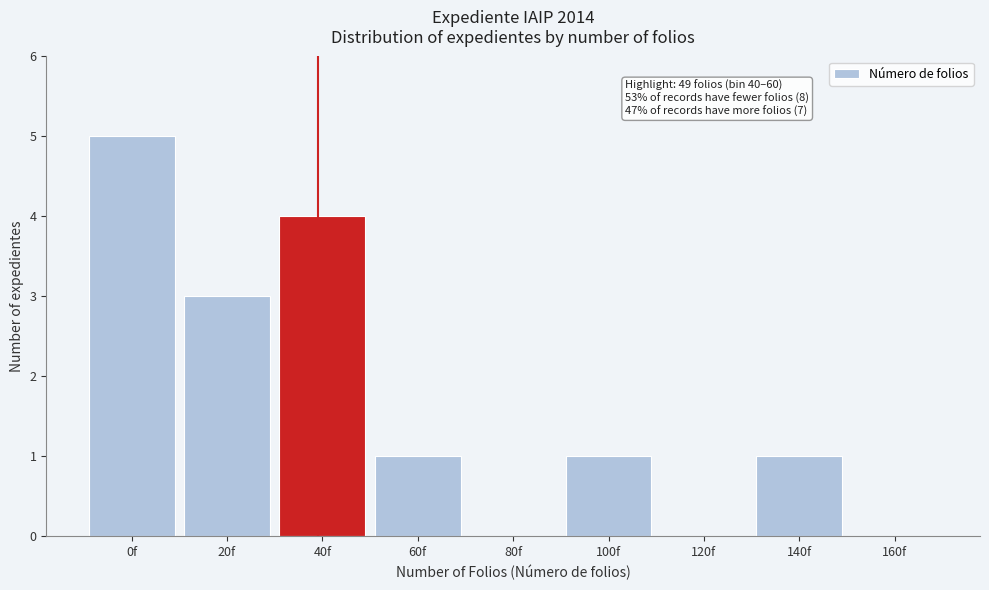

Reading left to right, what are all the values shown in this chart?

0f=5	20f=3	40f=4	60f=1	80f=0	100f=1	120f=0	140f=1	160f=0